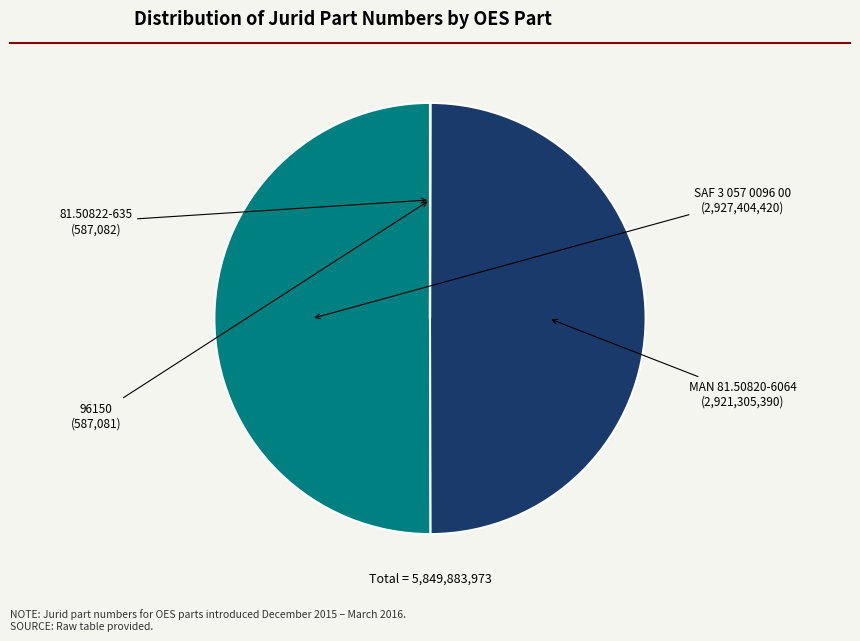

Which category has the biggest portion of the pie?

SAF 3 057 0096 00